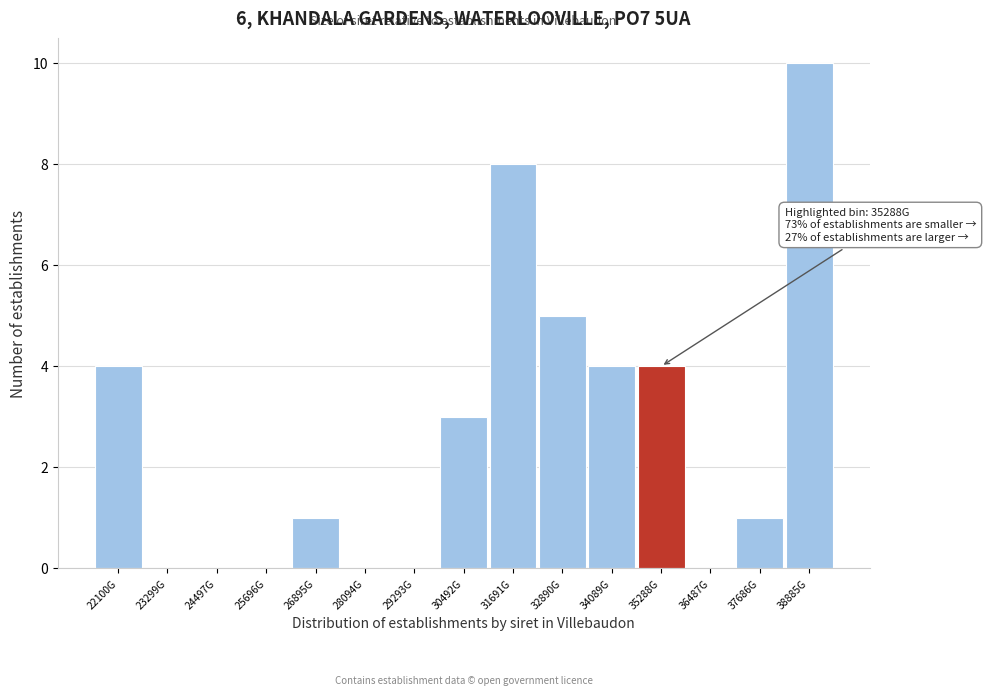

Reading left to right, transcribe all the data shown in this chart.

22100G=4	23299G=0	24497G=0	25696G=0	26895G=1	28094G=0	29293G=0	30492G=3	31691G=8	32890G=5	34089G=4	35288G=4	36487G=0	37686G=1	38885G=10